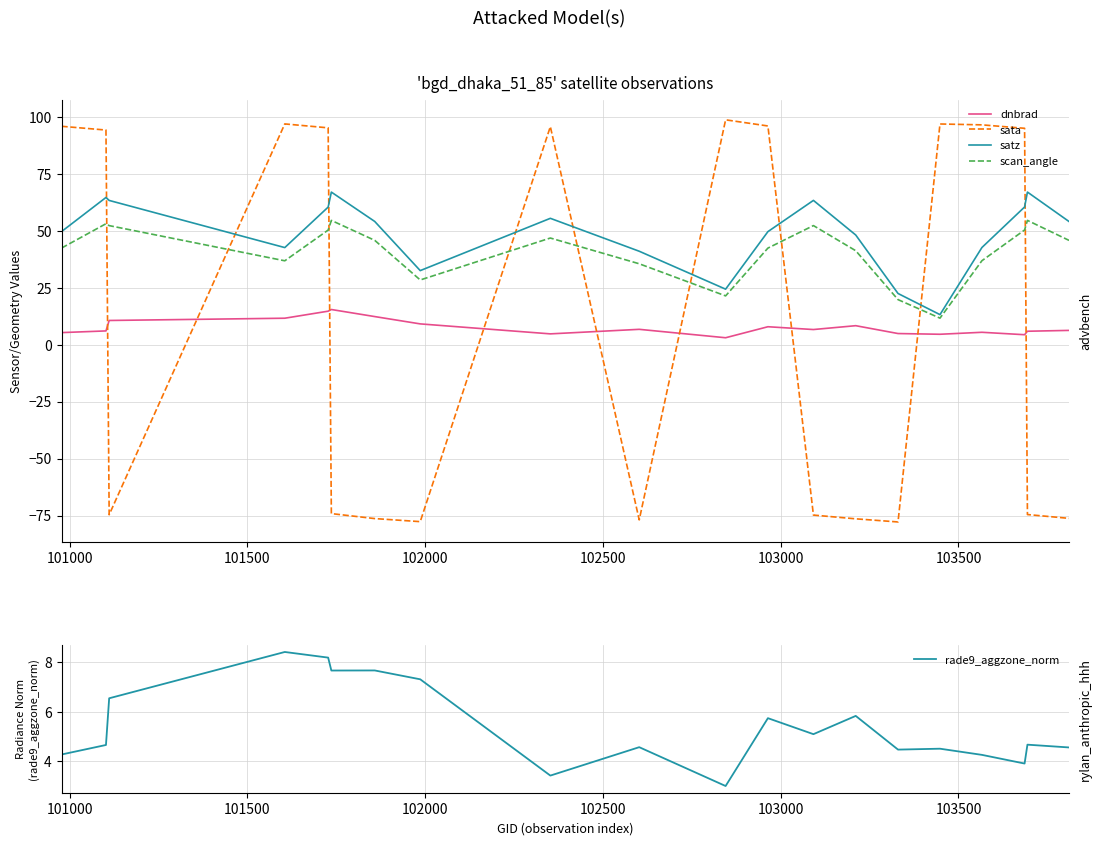

True or false: dnbrad and satz cross at least once.

False